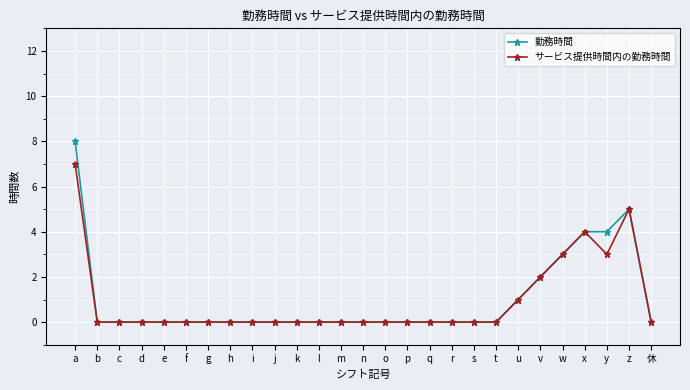

Rank the series by their maximum value, from lowest to highest.

サービス提供時間内の勤務時間, 勤務時間